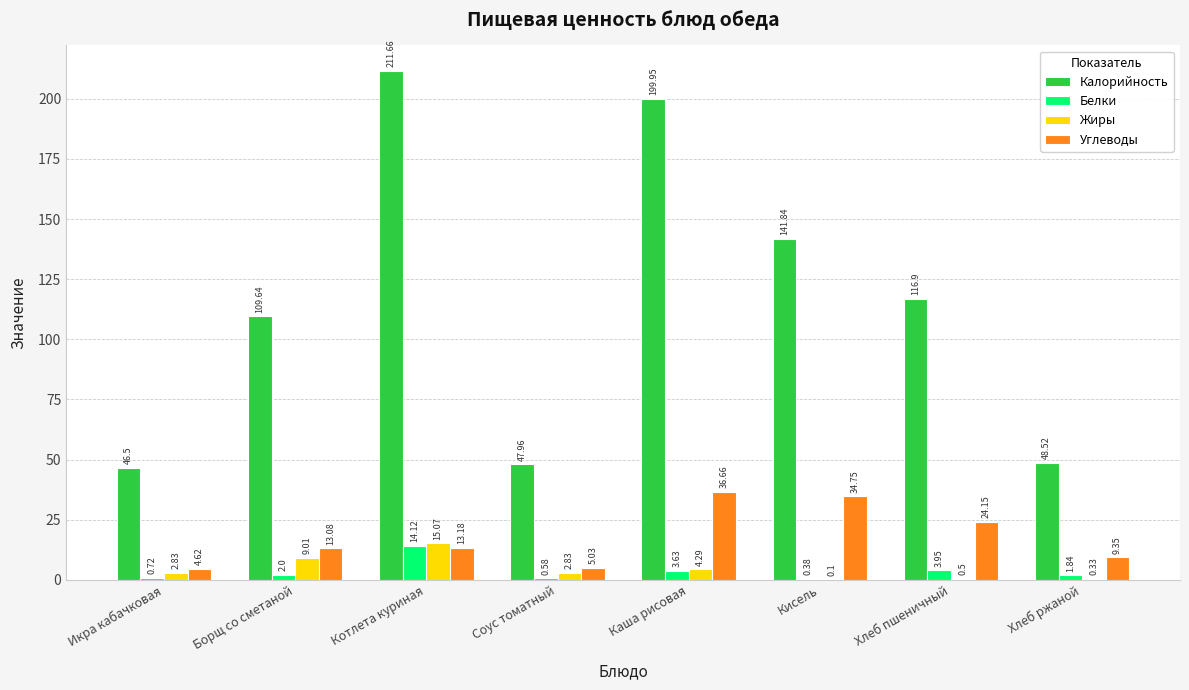

The Жиры series shows 9.0 at Борщ со сметаной. True or false?

True